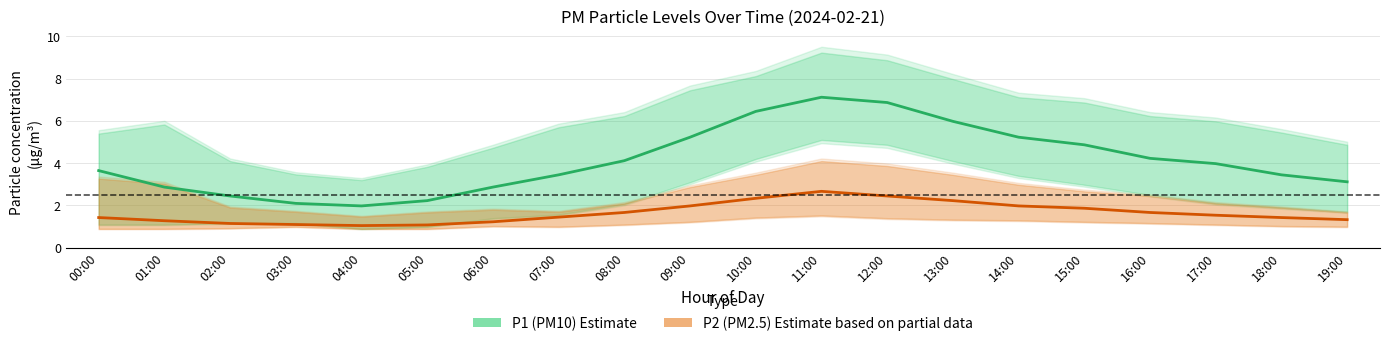

Reading left to right, what are all the values shown in this chart?

P1 (PM10): 00:00=3.6	01:00=2.9	02:00=2.5	03:00=2.1	04:00=2.0	05:00=2.2	06:00=2.9	07:00=3.5	08:00=4.1	09:00=5.2	10:00=6.5	11:00=7.1	12:00=6.9	13:00=6.0	14:00=5.2	15:00=4.9	16:00=4.2	17:00=4.0	18:00=3.5	19:00=3.1
P2 (PM2.5): 00:00=1.4	01:00=1.3	02:00=1.1	03:00=1.1	04:00=1.1	05:00=1.1	06:00=1.2	07:00=1.4	08:00=1.7	09:00=2.0	10:00=2.3	11:00=2.7	12:00=2.5	13:00=2.2	14:00=2.0	15:00=1.9	16:00=1.7	17:00=1.5	18:00=1.4	19:00=1.3